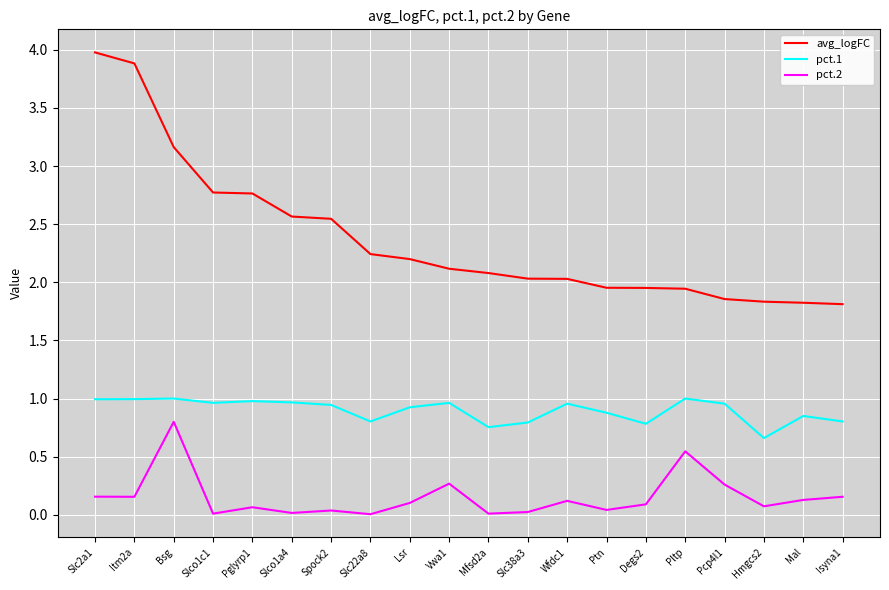

Is it true that avg_logFC equals 5.3 at Bsg?

False